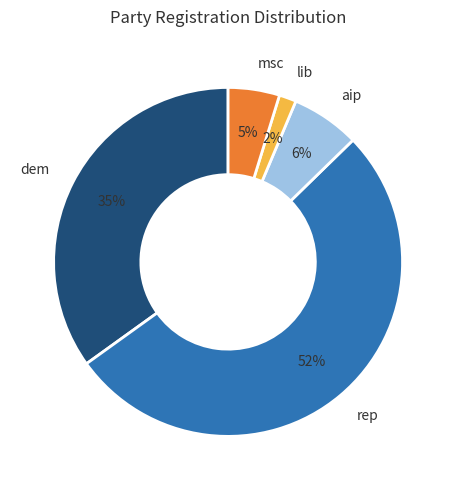

To the nearest percent, what is the average slice percentage?

20%